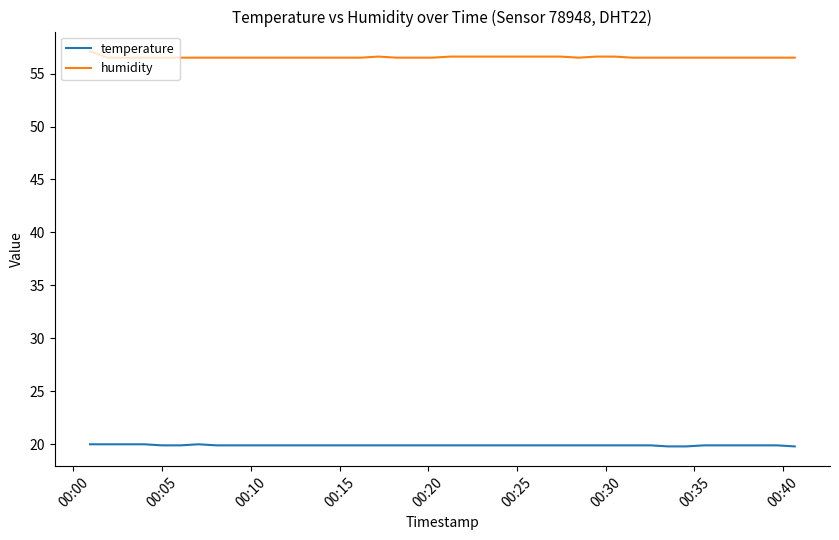

What is the sum of all humidity values?

2261.6